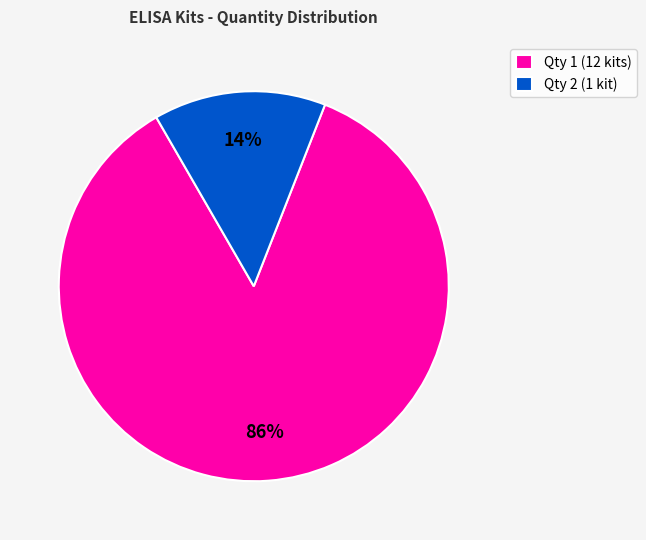

Is there a majority slice in this chart?

Yes